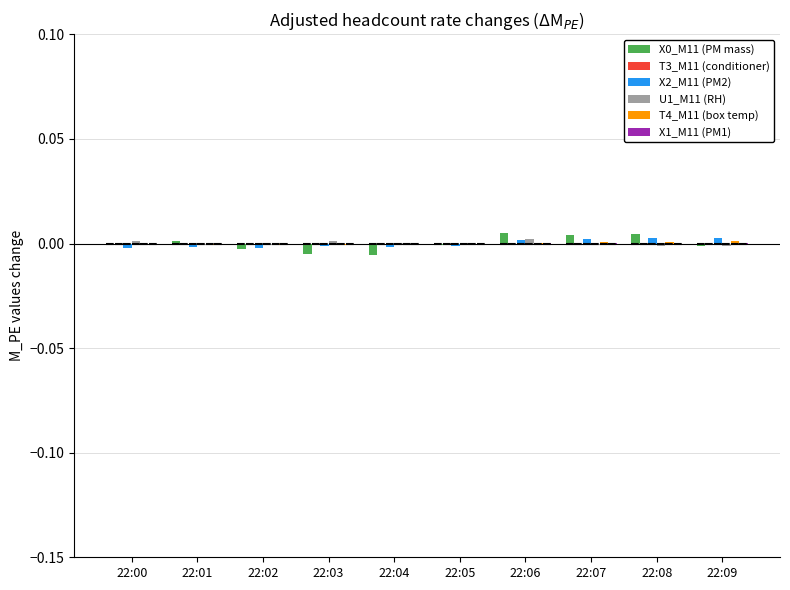

At which label does X1_M11 (PM1) reach its peak?

22:06